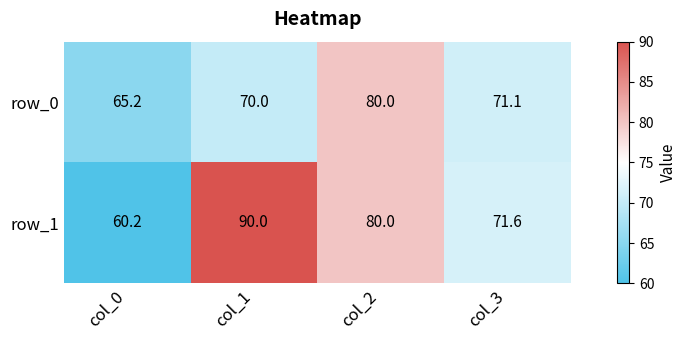

True or false: row_0 has a value of 71.1 at col_3.

True